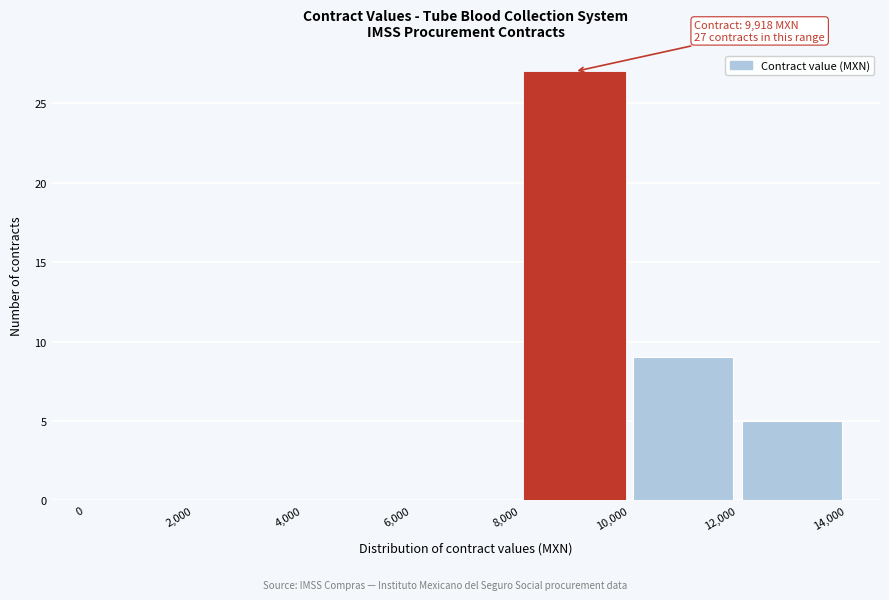

Over which range of the x-axis is the bar tallest?

8,000 to 10,000